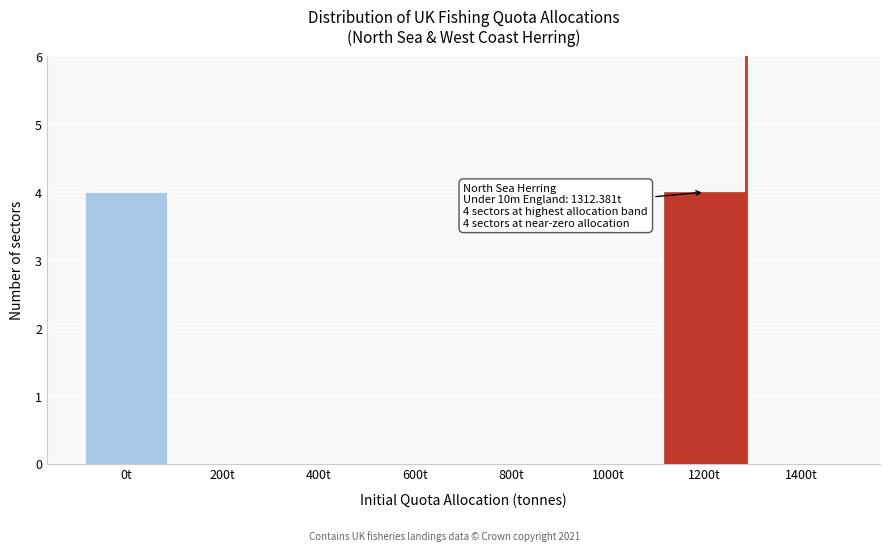

Reading left to right, transcribe all the data shown in this chart.

0t=4	200t=0	400t=0	600t=0	800t=0	1000t=0	1200t=4	1400t=0